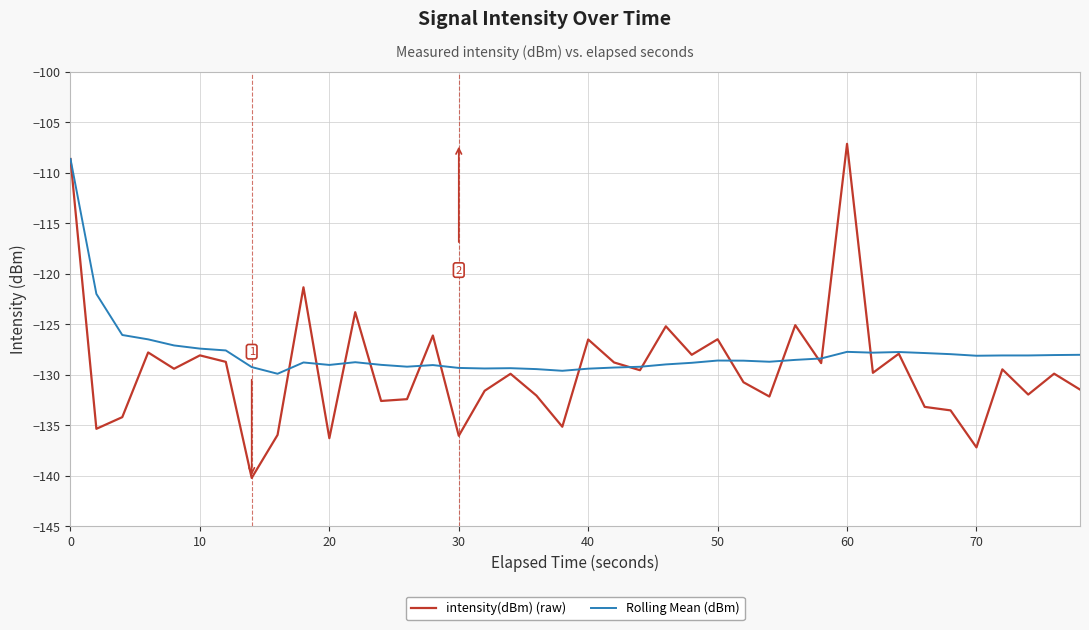

What are all the series names shown in the legend?

intensity(dBm) (raw), Rolling Mean (dBm)